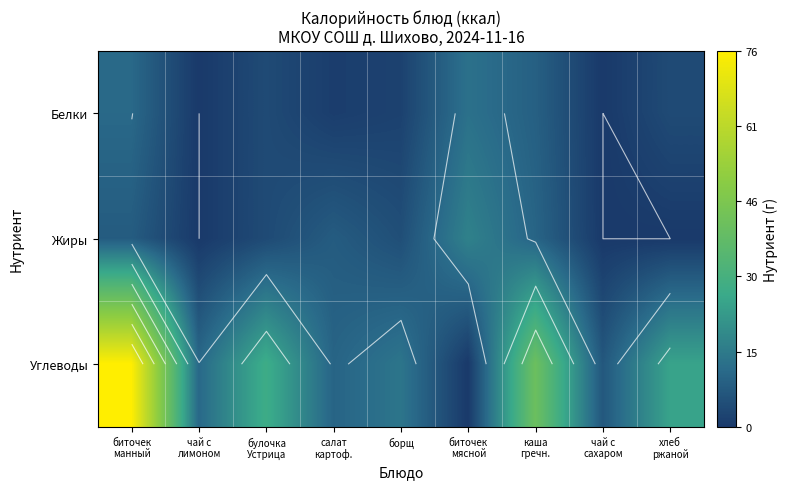

How many data points in Белки are above 4?

3